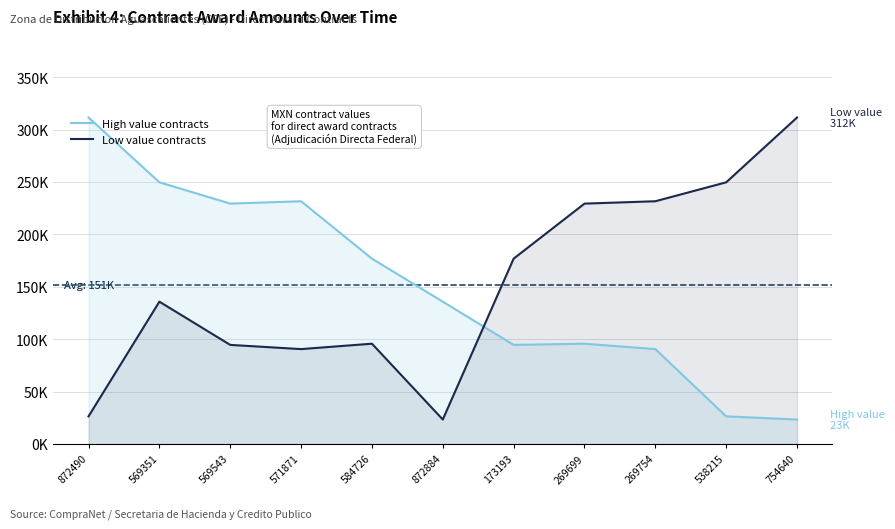

What is the label of the 9th point from the left?

269754